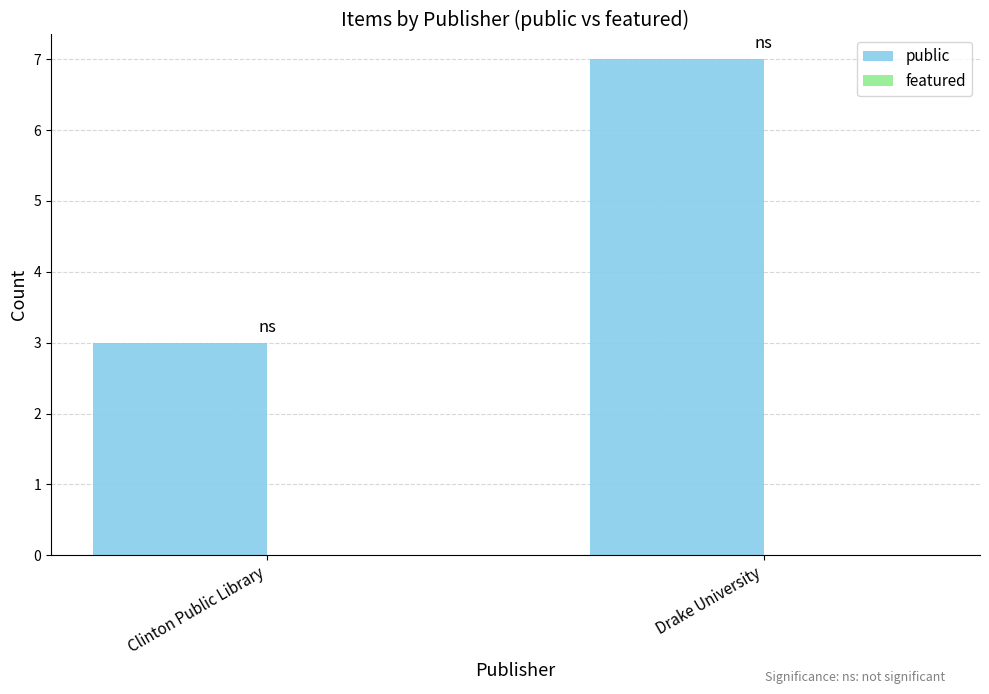

Reading left to right, what are all the values shown in this chart?

3	7